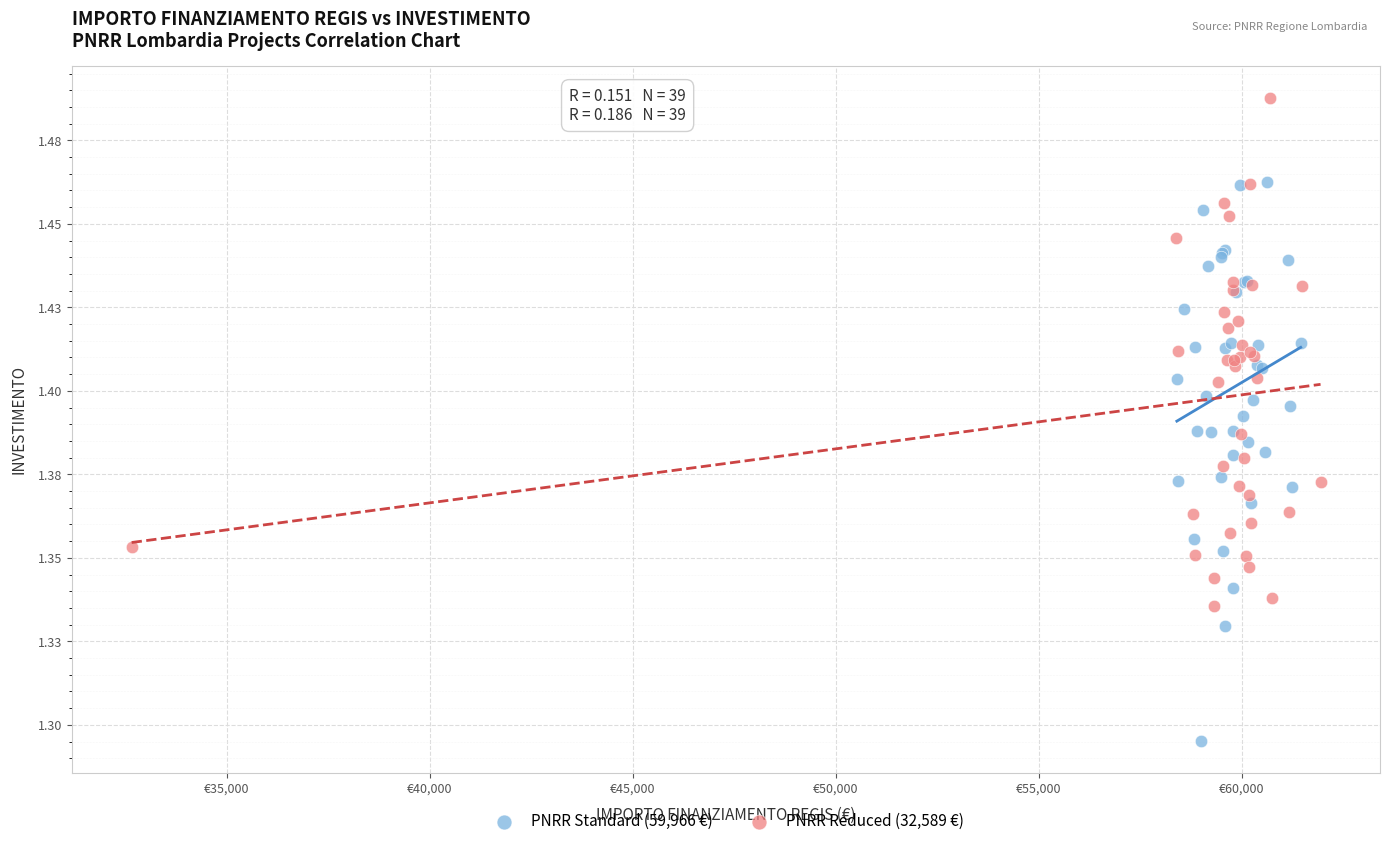

What are all the series names shown in the legend?

PNRR Standard (59,966 €), PNRR Reduced (32,589 €)